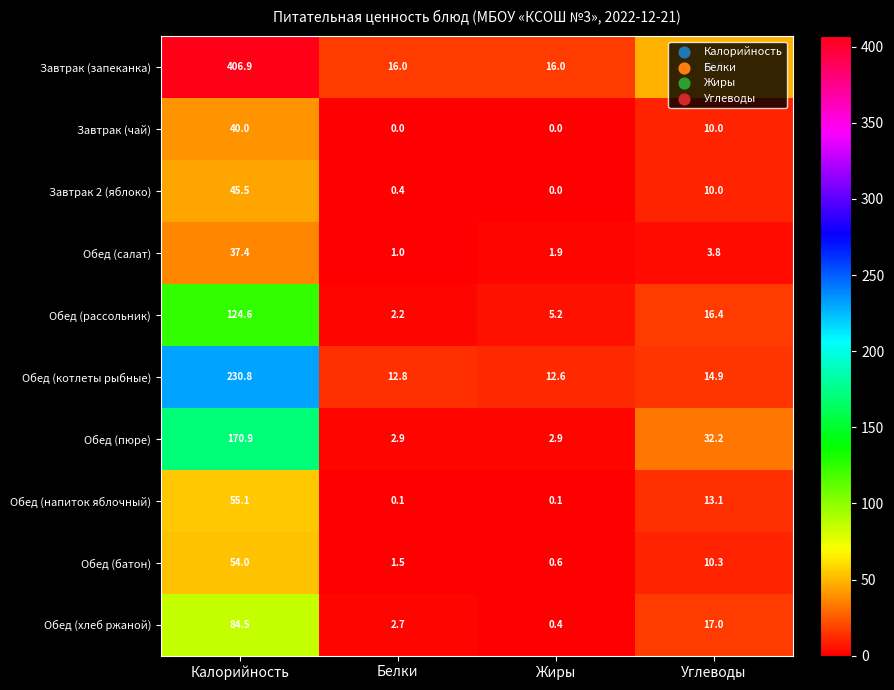

Which series changed the most between Белки and Жиры?

Обед (рассольник)